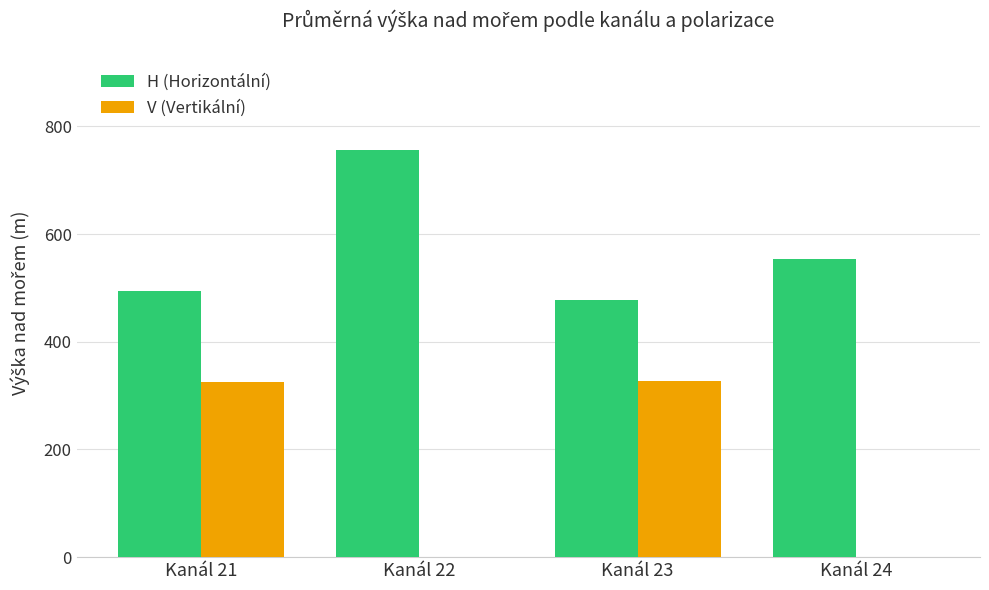

Which series has the widest spread of values?

V (Vertikální)